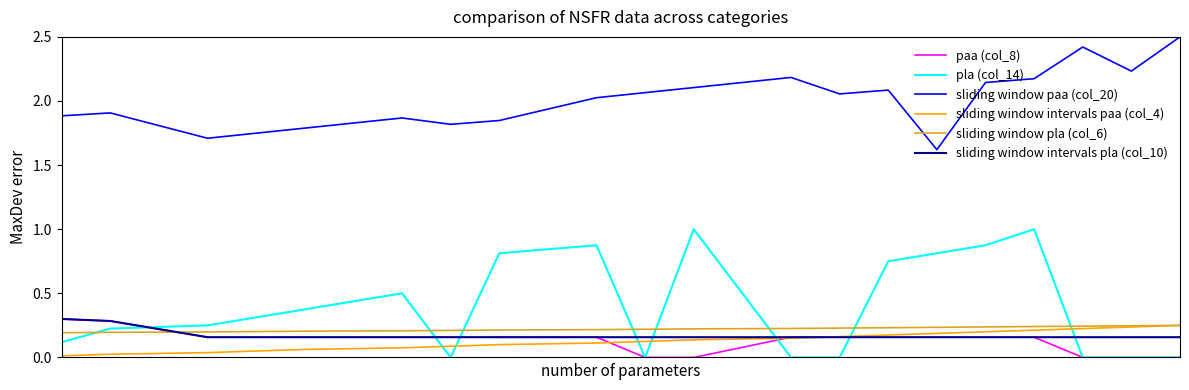

Which series has the widest spread of values?

pla (col_14)